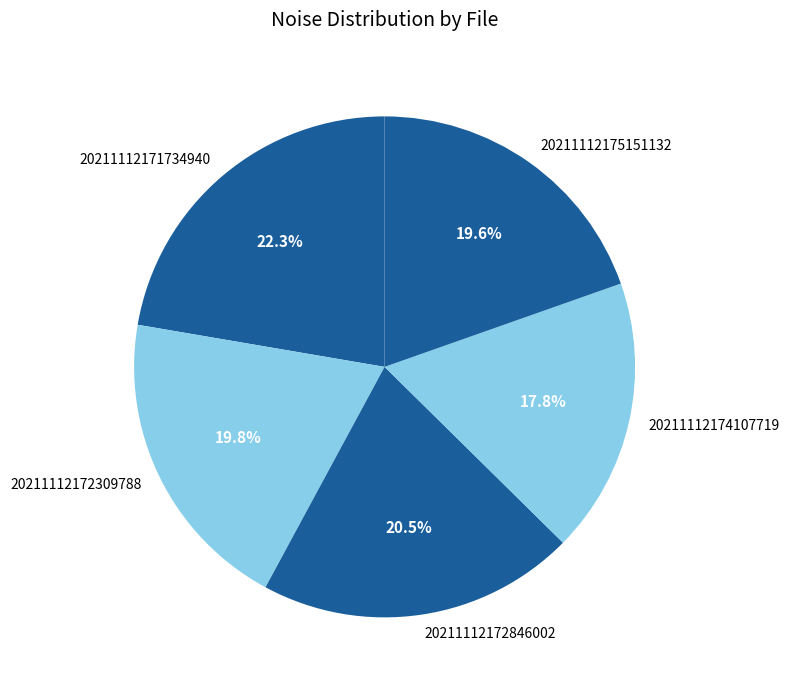

Is 20211112172309788 the majority of the pie?

No